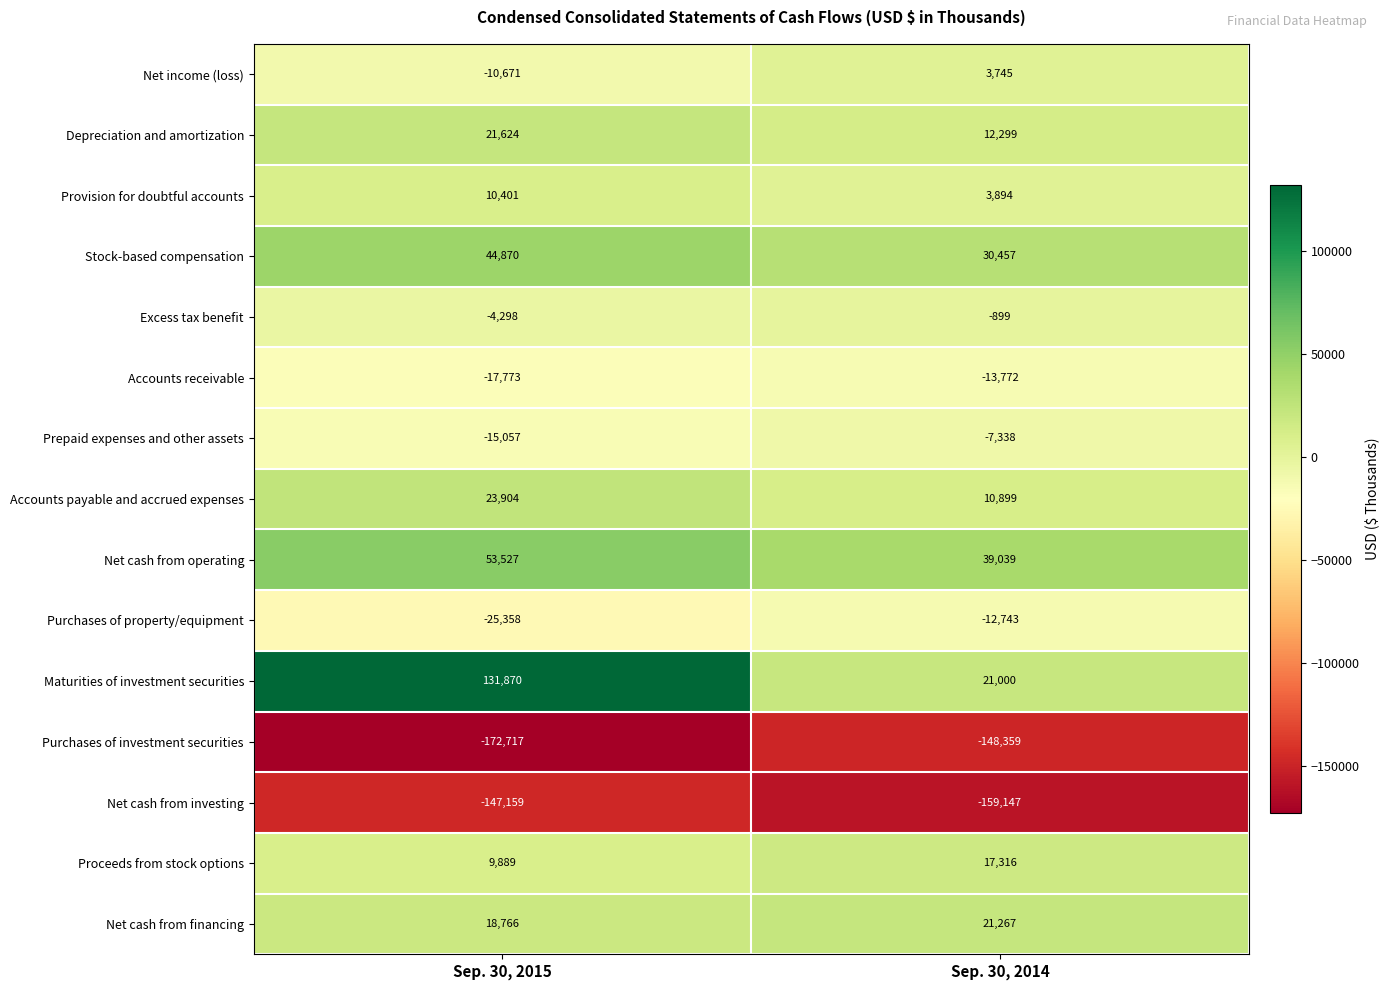

What is the average value of the Depreciation and amortization series?

16962